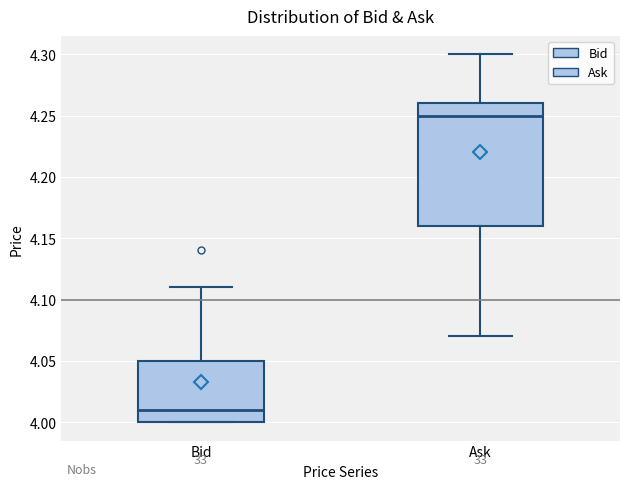

Which box is the tallest, from its lower edge to its upper edge?

Ask